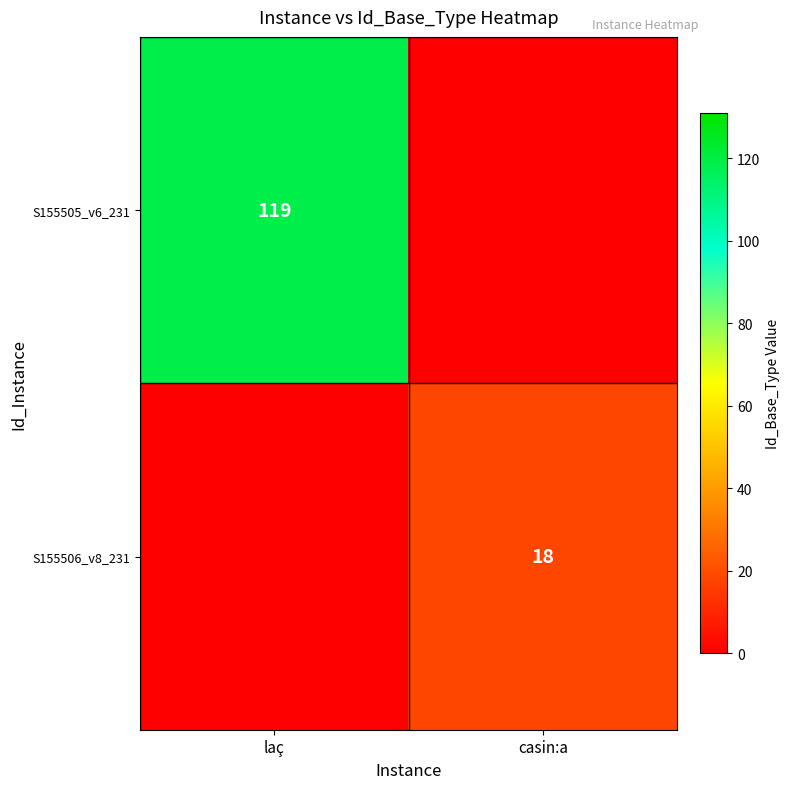

Is it true that S155505_v6_231 equals 190 at laç?

False